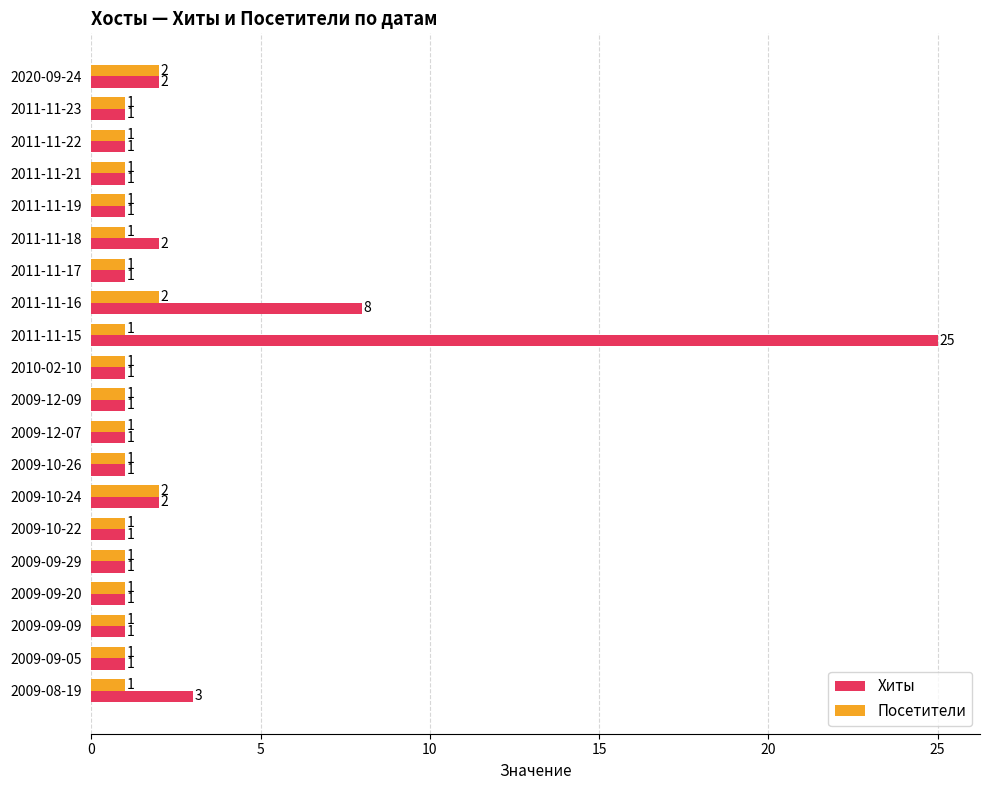

How many Посетители values are between 1 and 2?

20